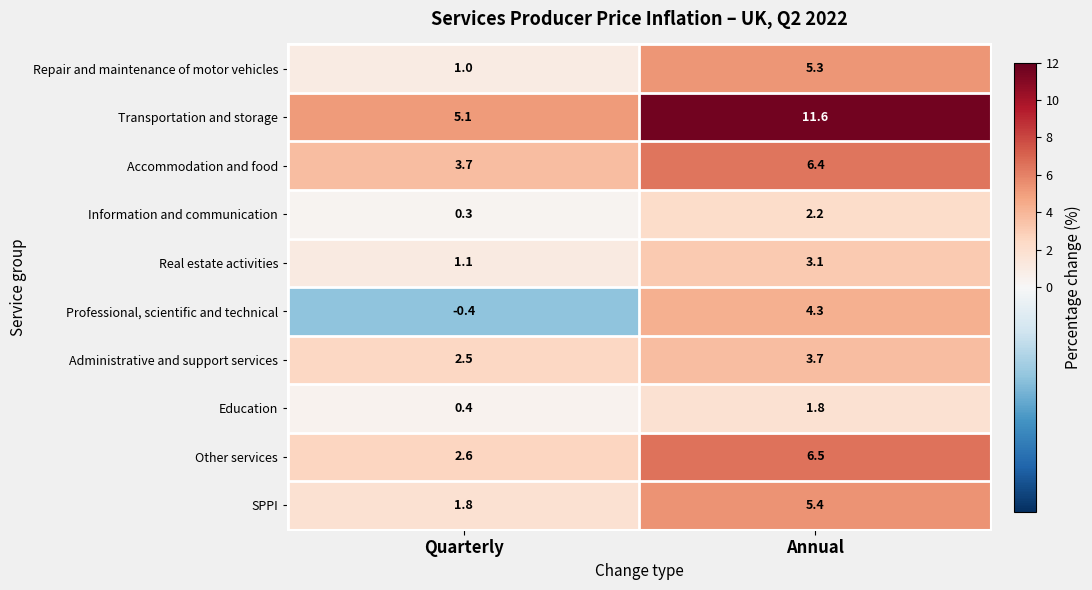

At which label does Professional, scientific and technical first exceed 4?

Annual